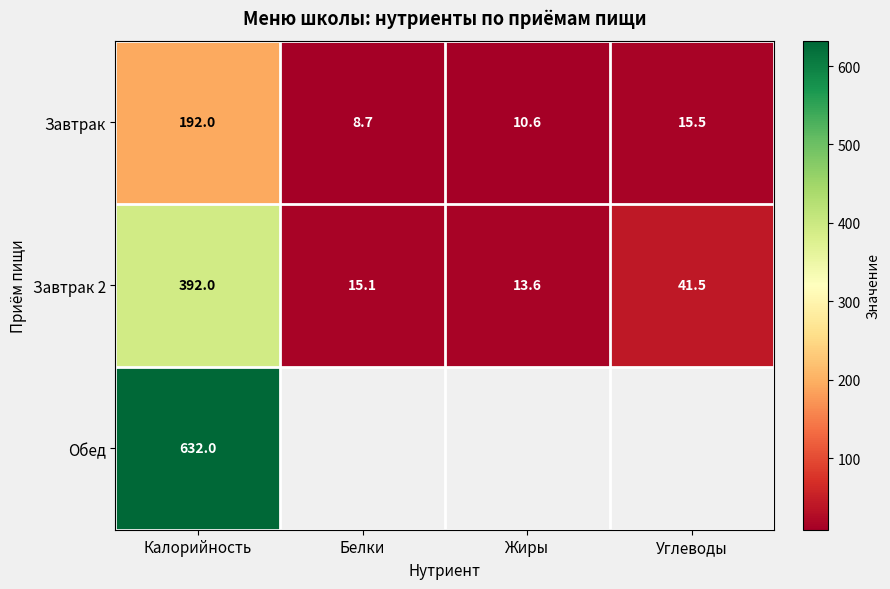

How many data points in Завтрак are above 15?

2